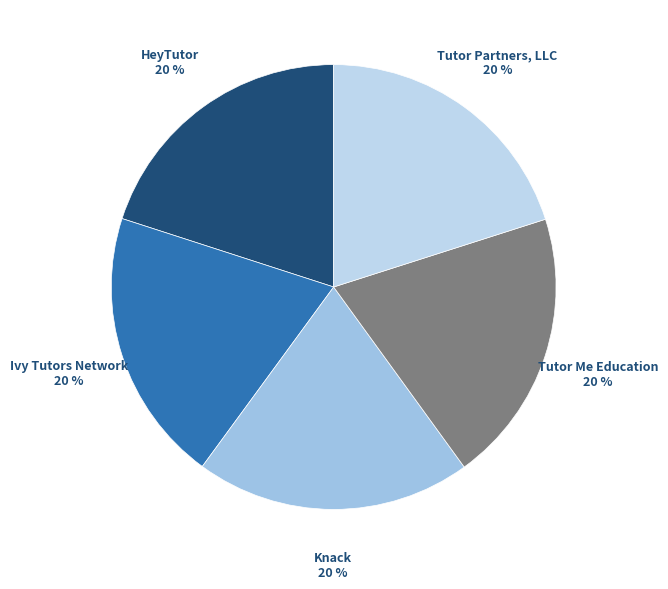

How many segments does this pie chart have?

5